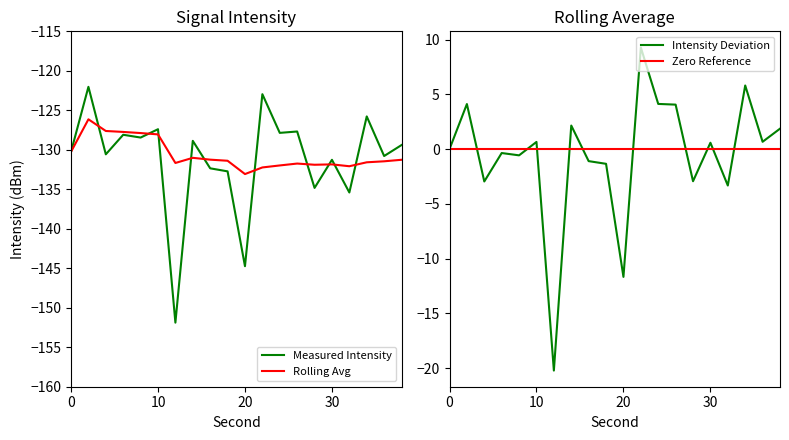

At how many categories does at least one series exceed -4?

20